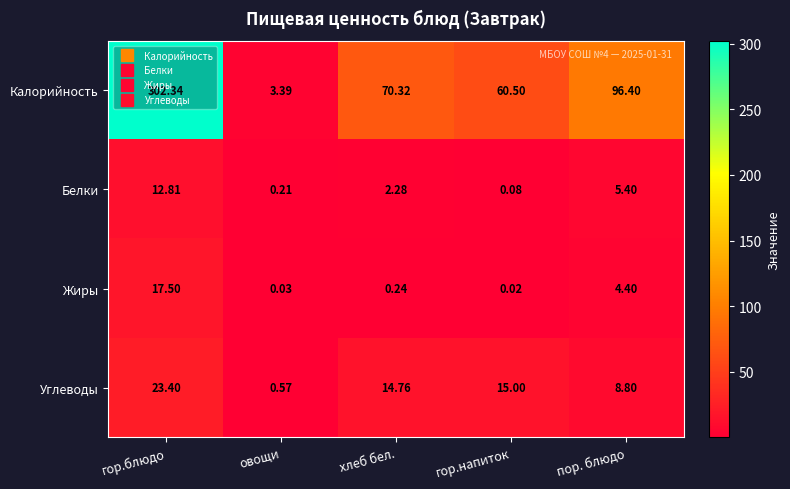

Rank the series at гор.блюдо from highest to lowest value.

Калорийность, Углеводы, Жиры, Белки